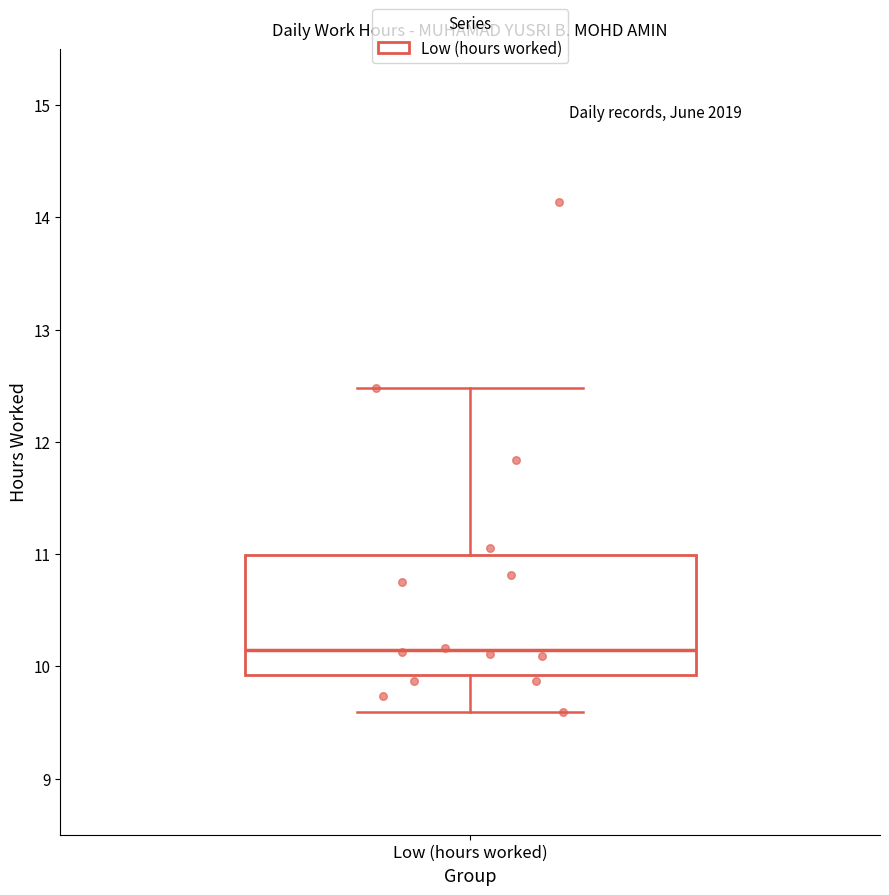

Transcribe this box plot: give where the median line is, the range the box spans, and where the two whiskers end, as read against the y-axis. The values are not printed on the chart, so give them approximately, as read against the axis.

median 10.1, box 9.9 to 11.0, whiskers 9.6 to 12.5